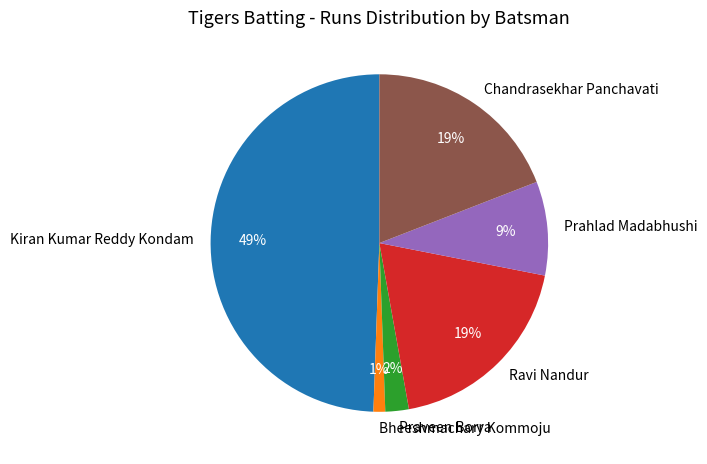

Count the number of slices in the pie.

6